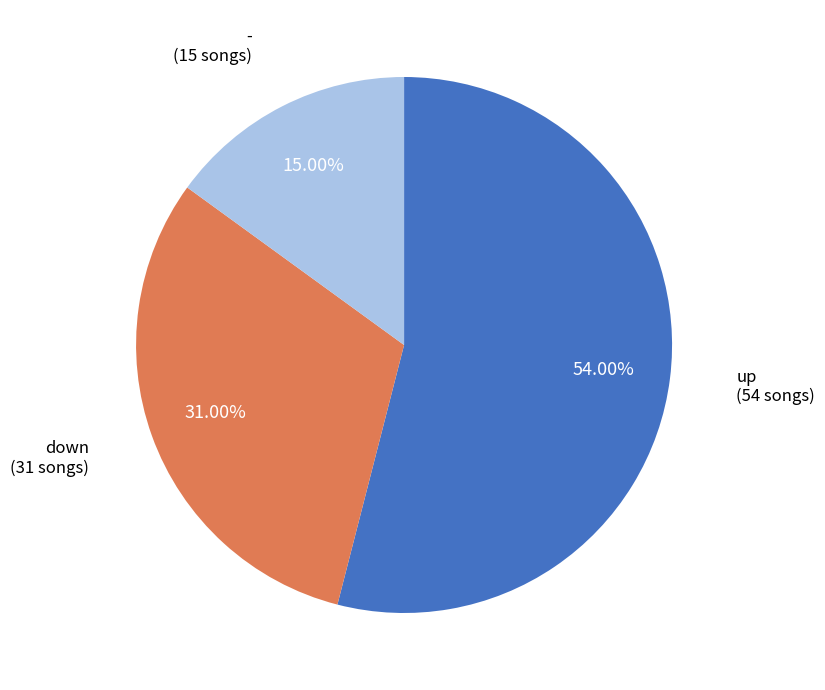

Is there any slice that represents more than half of the pie?

Yes